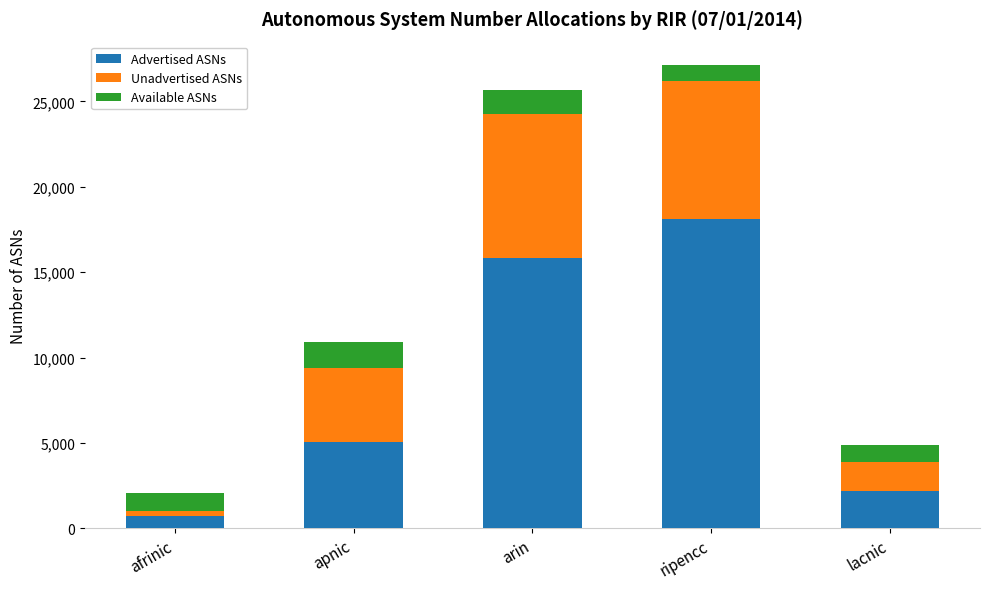

At which label does Advertised ASNs reach its minimum?

afrinic